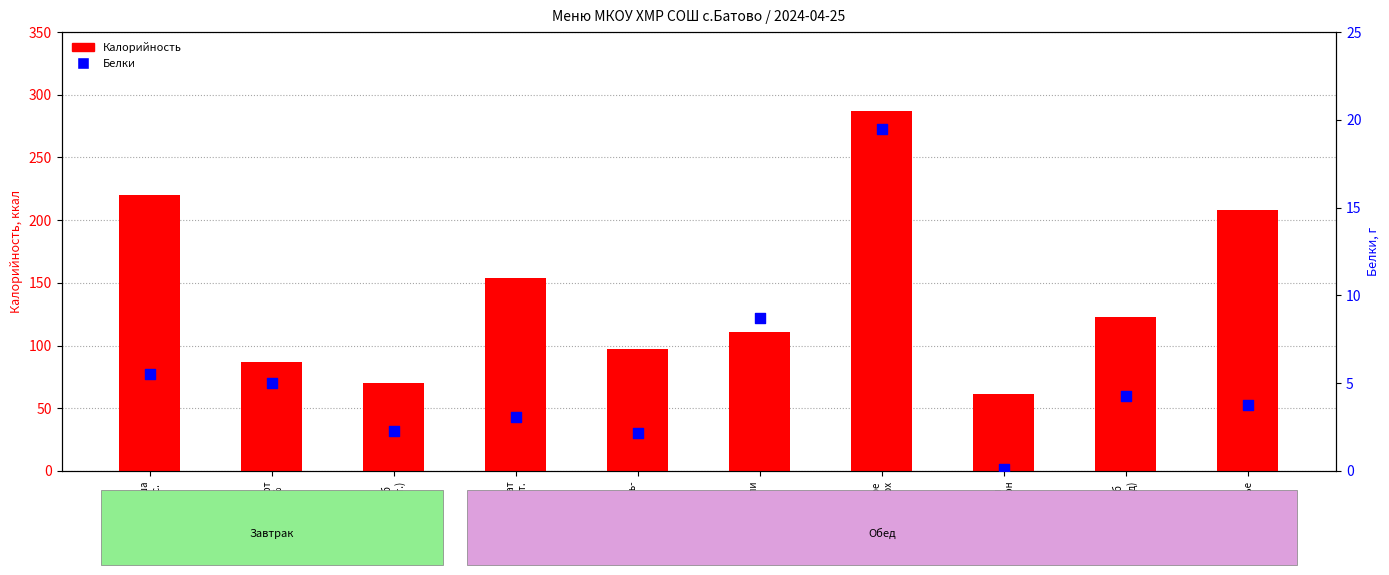

At how many categories does at least one series exceed 159?

3